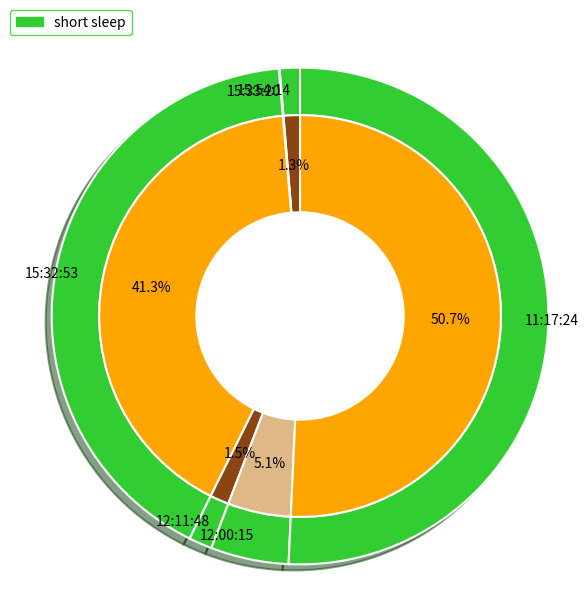

What is the change in value from 15:54:14 to 12:11:48?

+4